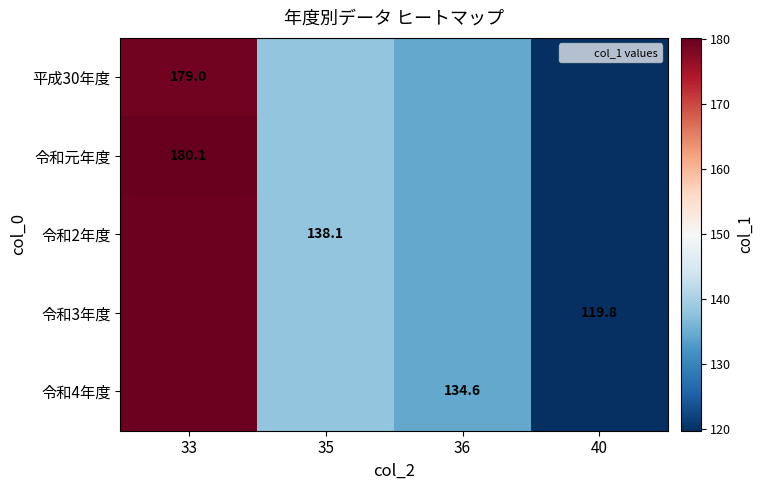

At how many categories does at least one series exceed 129?

3